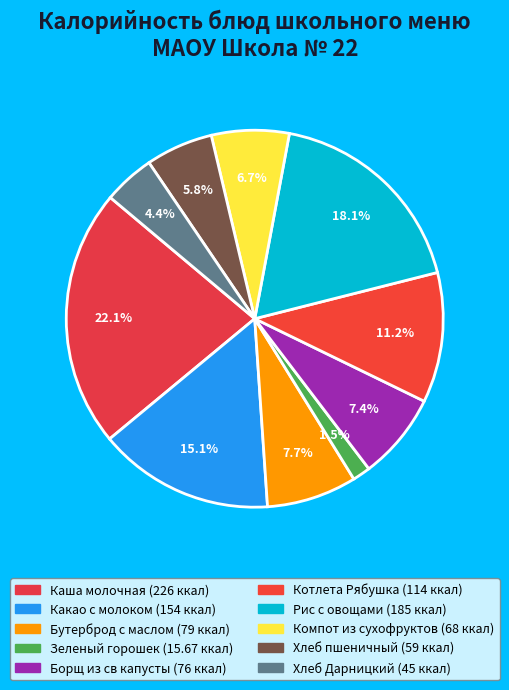

Which has a higher value, Зеленый горошек or Каша молочная?

Каша молочная